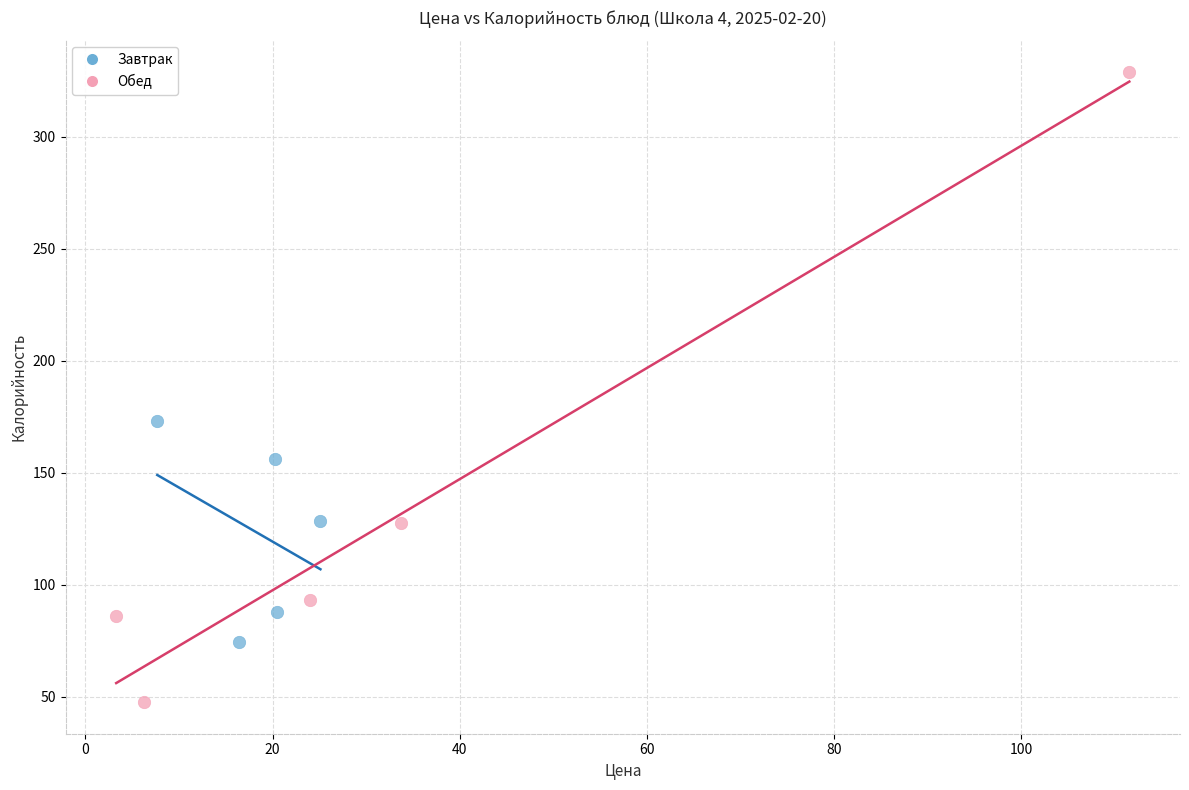

Which series contains the lowest Y value?

Обед